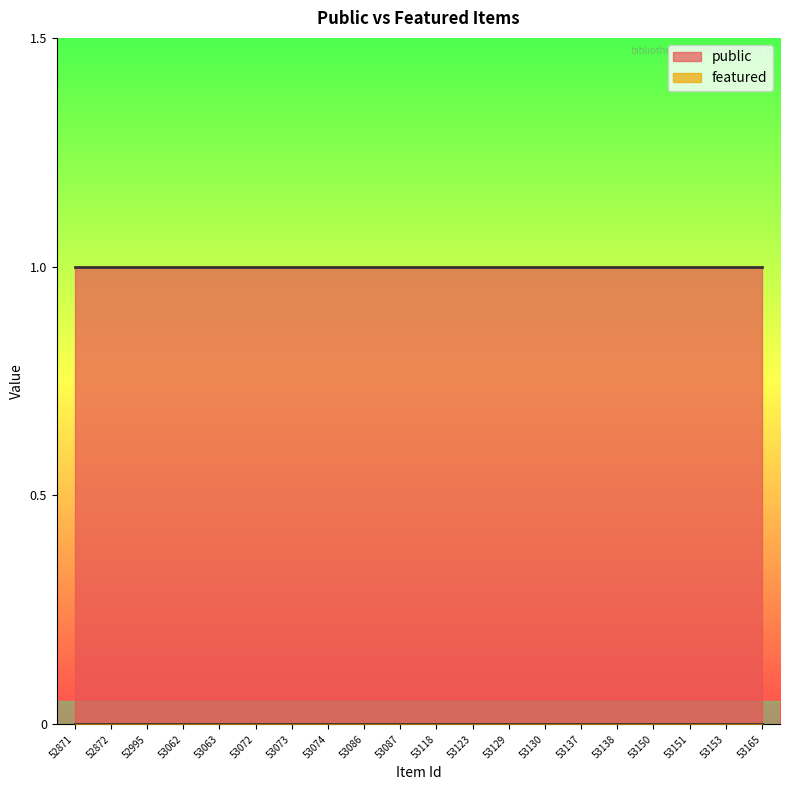

At which category is the sum across all series the highest?

52871